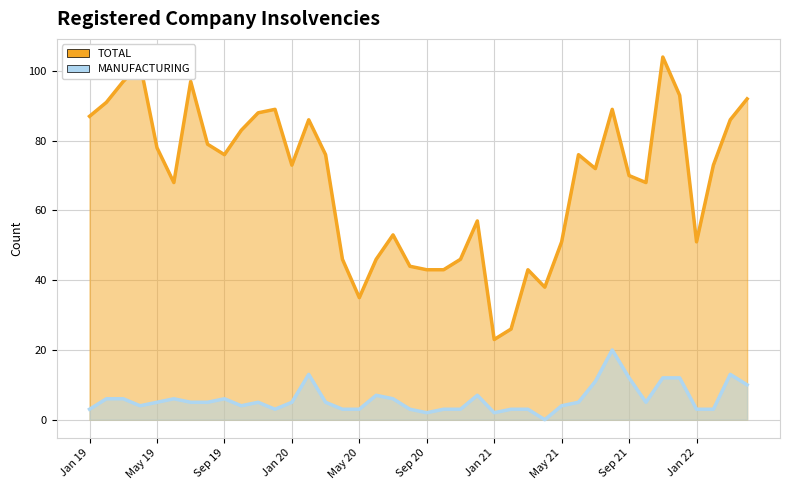

True or false: MANUFACTURING and TOTAL intersect in this chart.

False